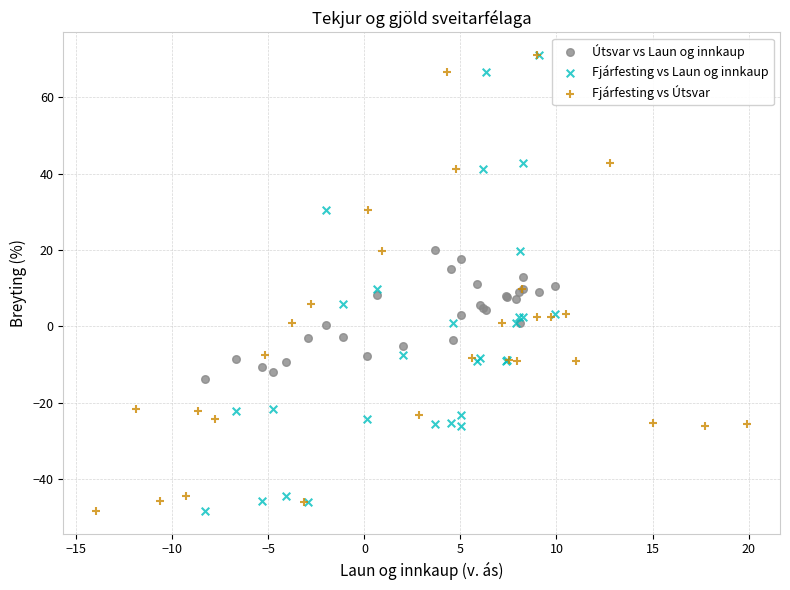

What are all the series names shown in the legend?

Útsvar vs Laun og innkaup, Fjárfesting vs Laun og innkaup, Fjárfesting vs Útsvar